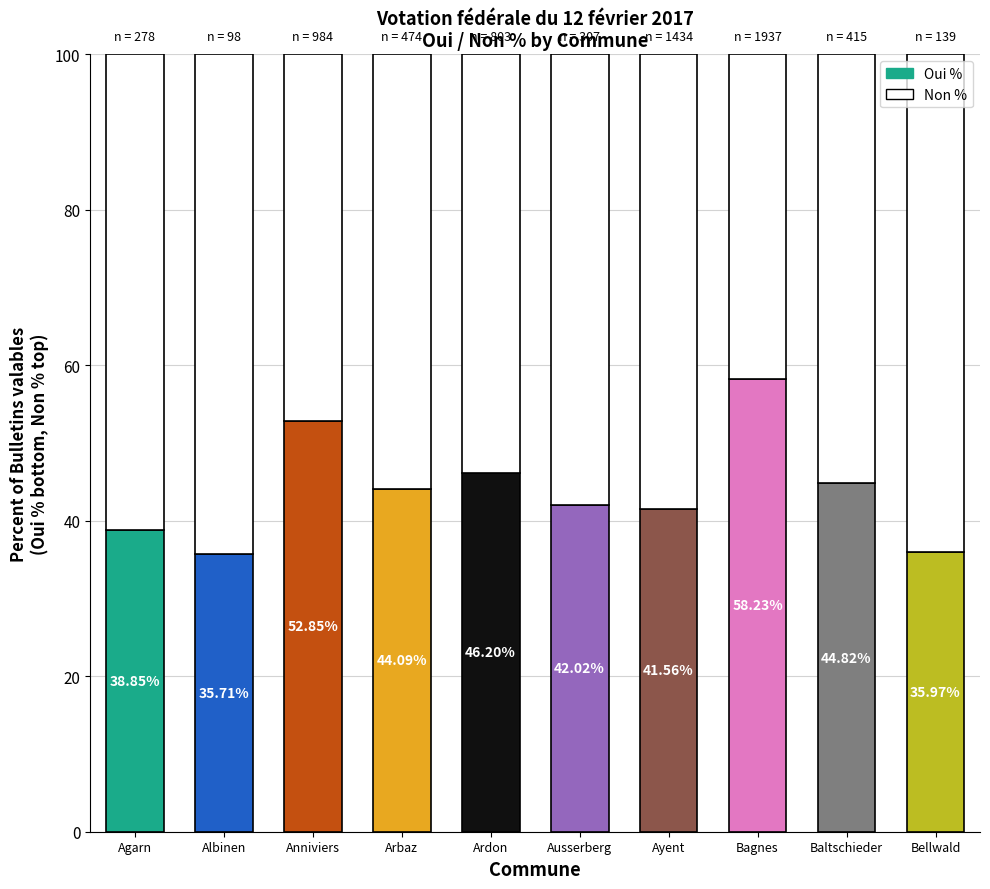

How many bars are there in each group?

2